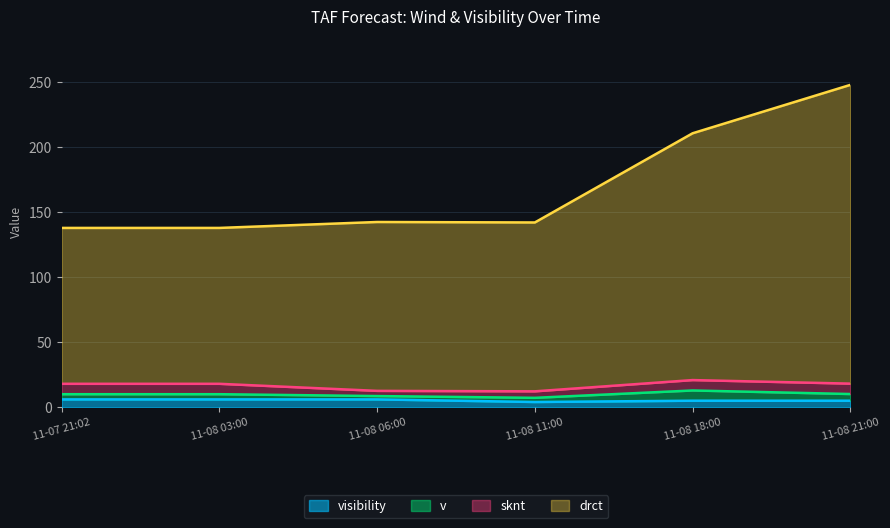

At which category is the sum across all series the highest?

11-08 21:00